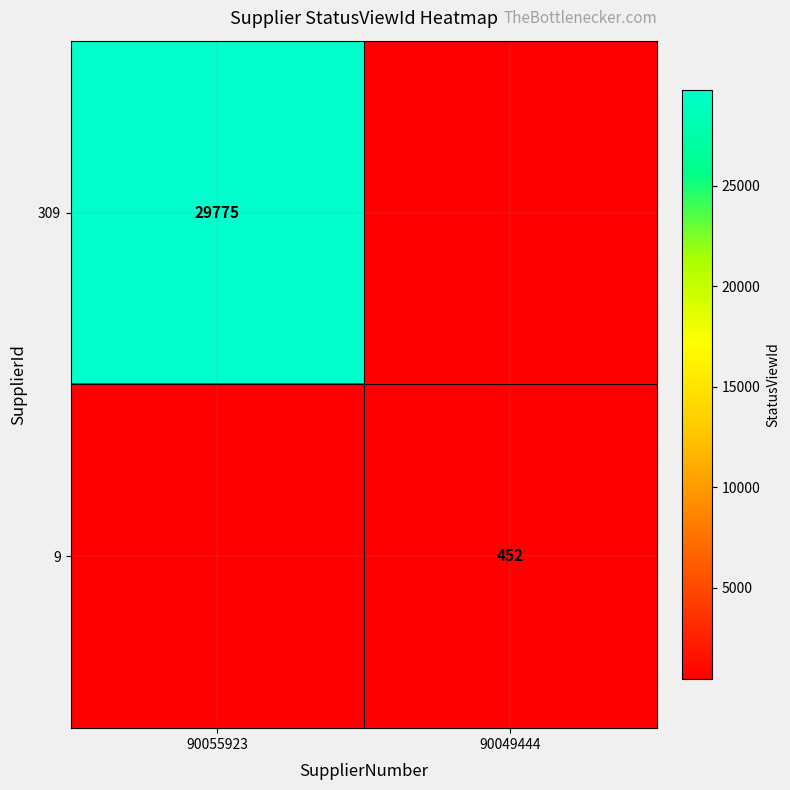

The 9 series shows 802 at 90049444. True or false?

False